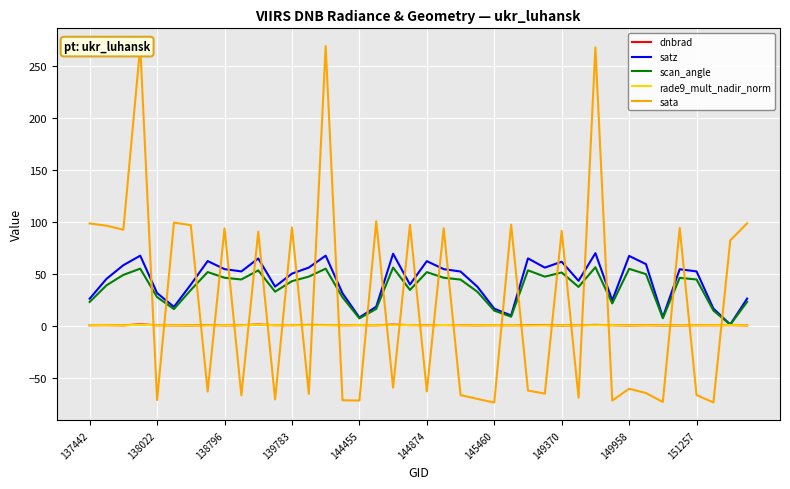

True or false: scan_angle and sata intersect in this chart.

True